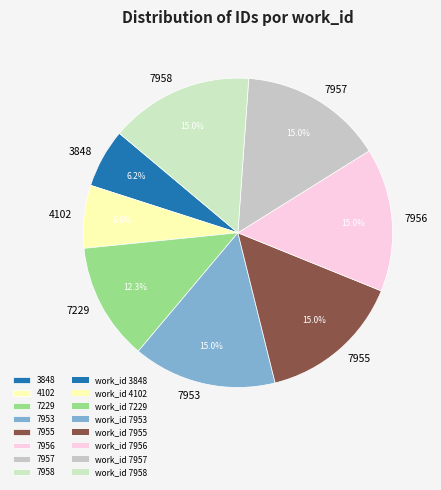

Does 7953 represent more than half of the total?

No